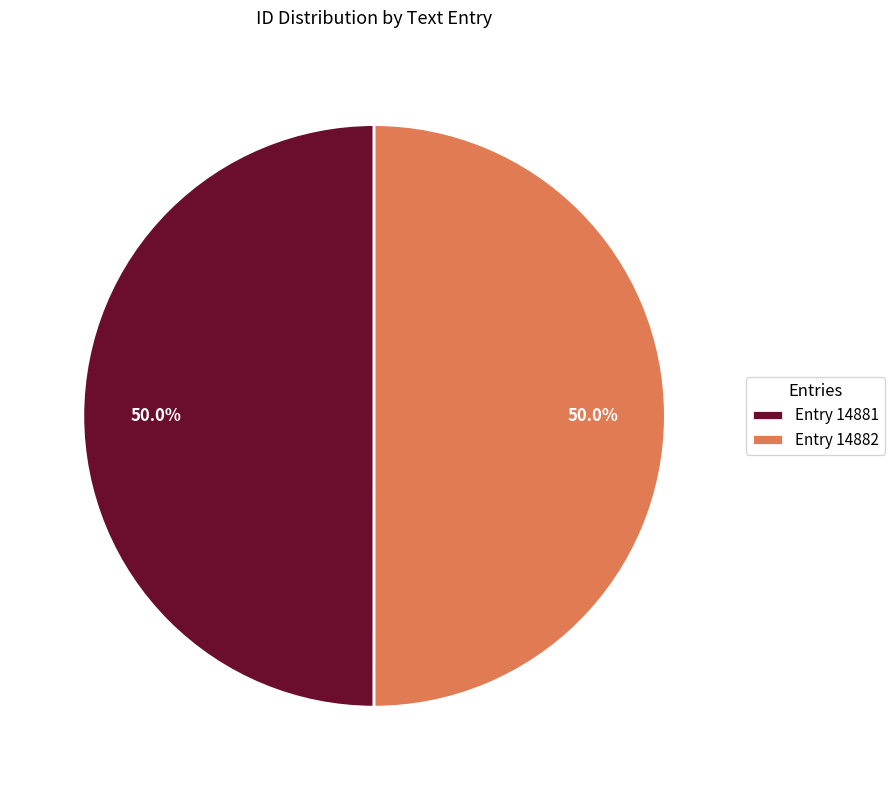

Approximately how many times larger is the value at Entry 14881 compared to Entry 14882?

1.0